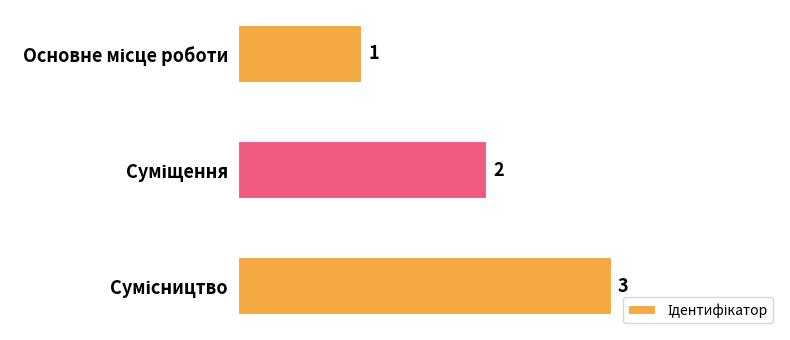

Are the bars grouped side by side (vs. stacked)?

No